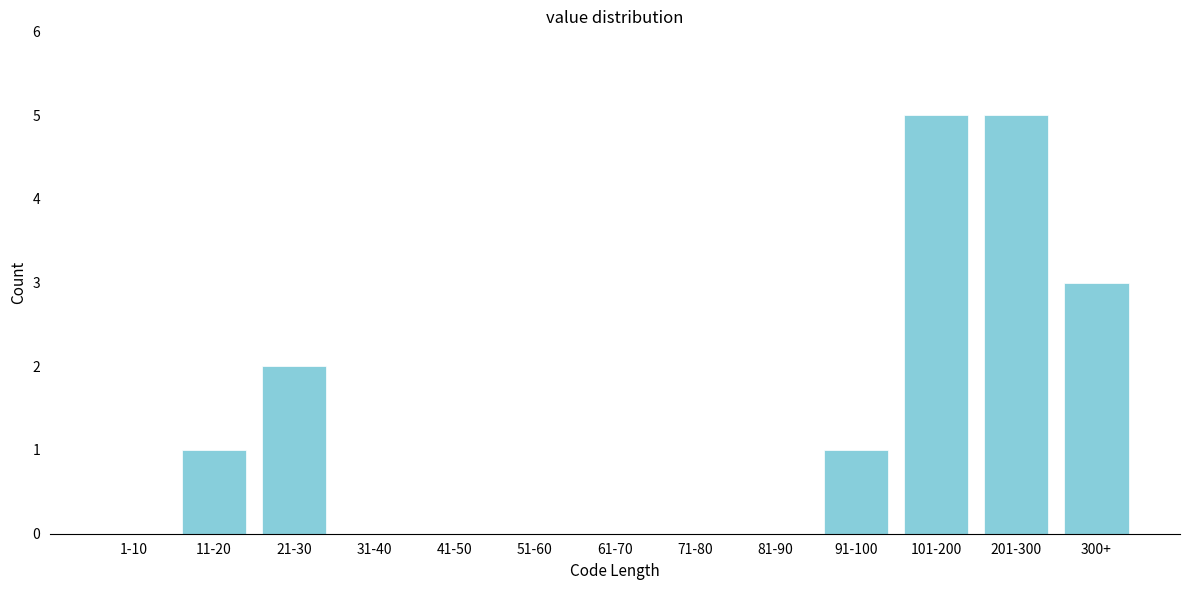

Reading left to right, transcribe all the data shown in this chart.

1-10=0	11-20=1	21-30=2	31-40=0	41-50=0	51-60=0	61-70=0	71-80=0	81-90=0	91-100=1	101-200=5	201-300=5	300+=3